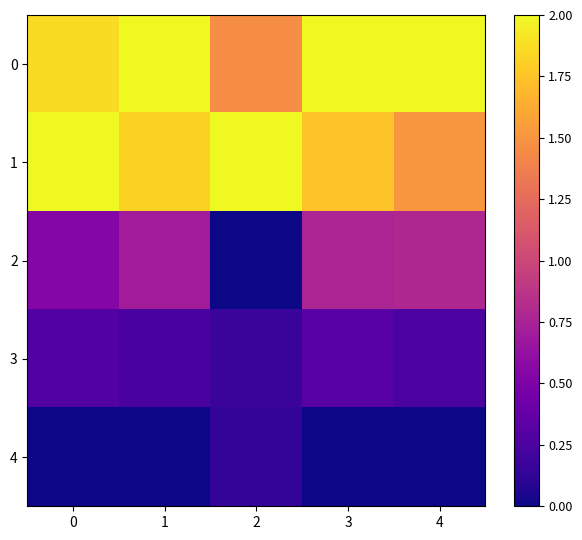

Count the number of categories in the chart.

5